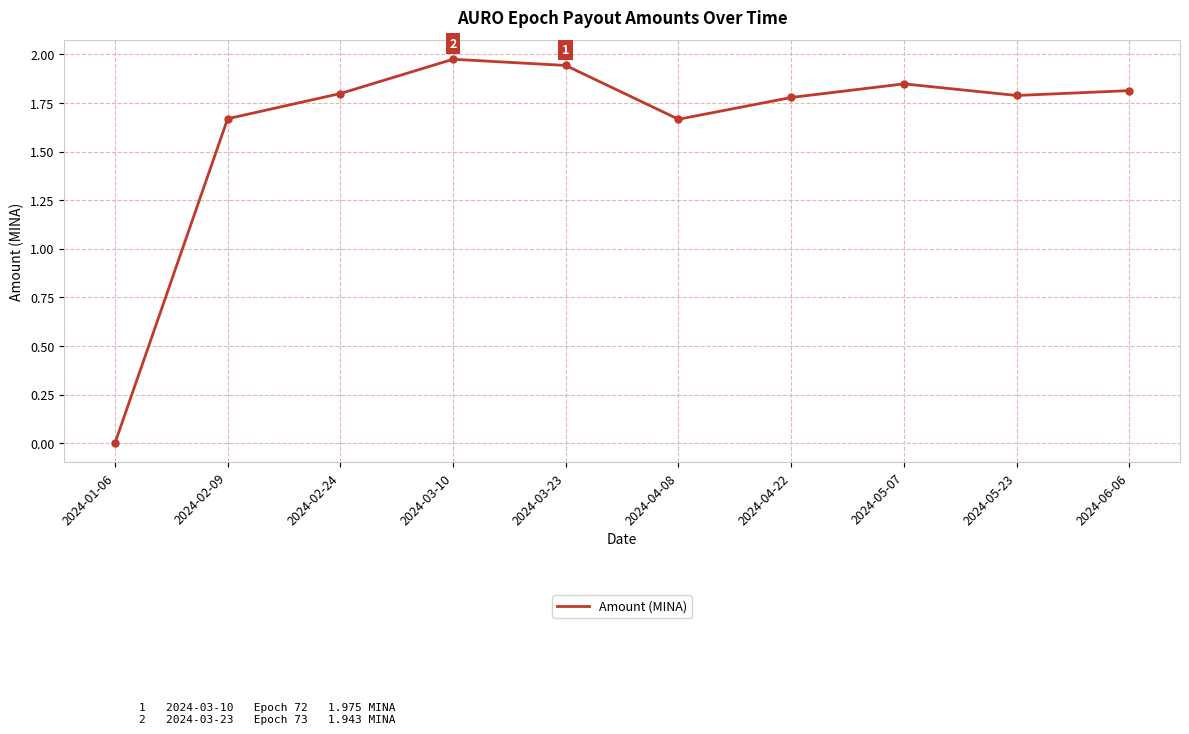

What is the change in value from 2024-01-06 to 2024-04-22?

+1.8